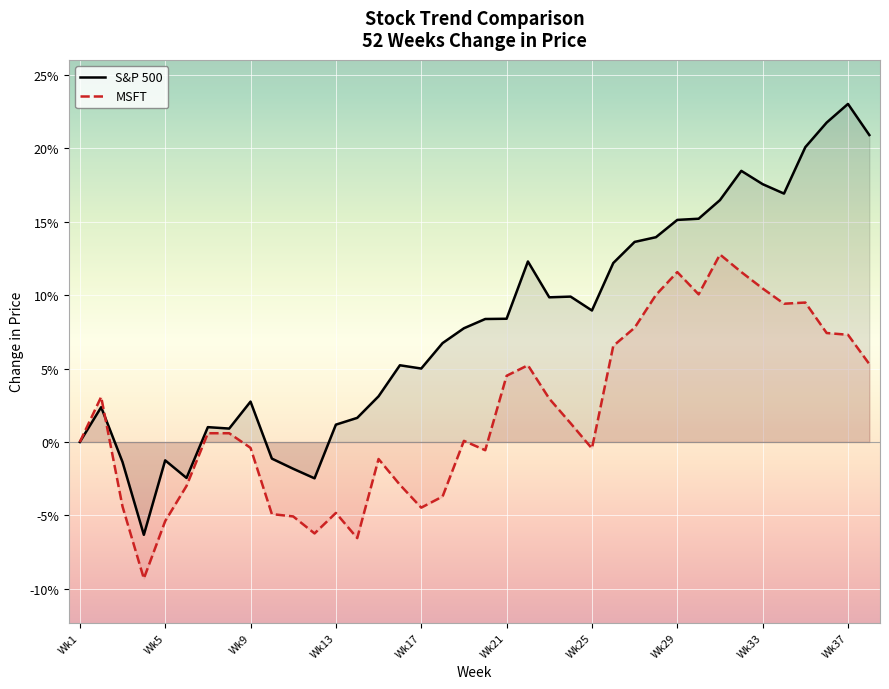

List the series in order of their overall mean, highest first.

S&P 500, MSFT